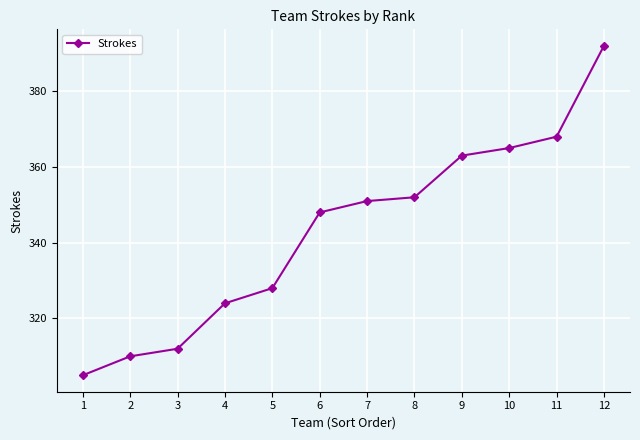

What is the smallest value displayed?

305